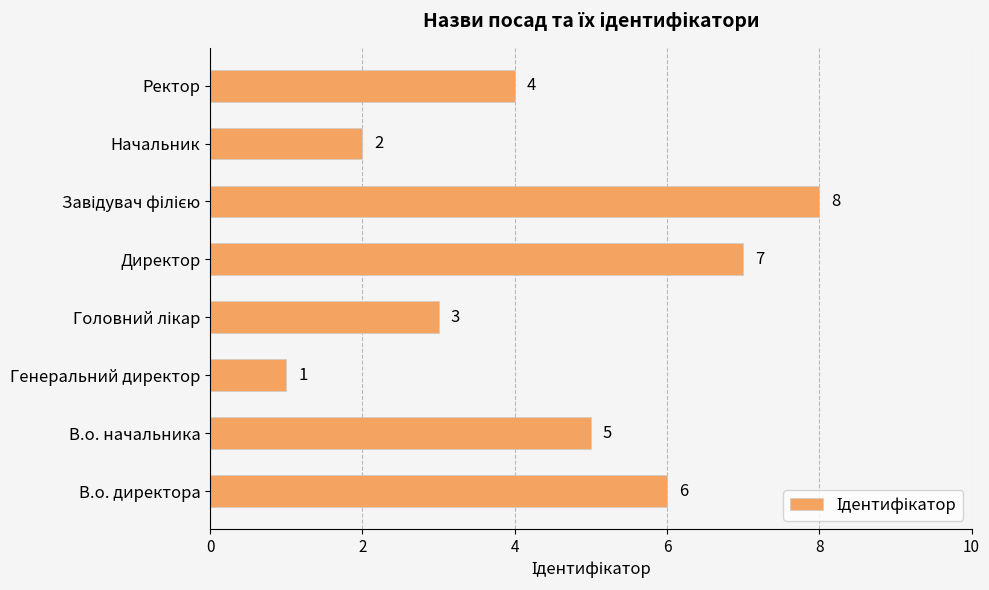

Is it true that the value at Директор is 7?

True